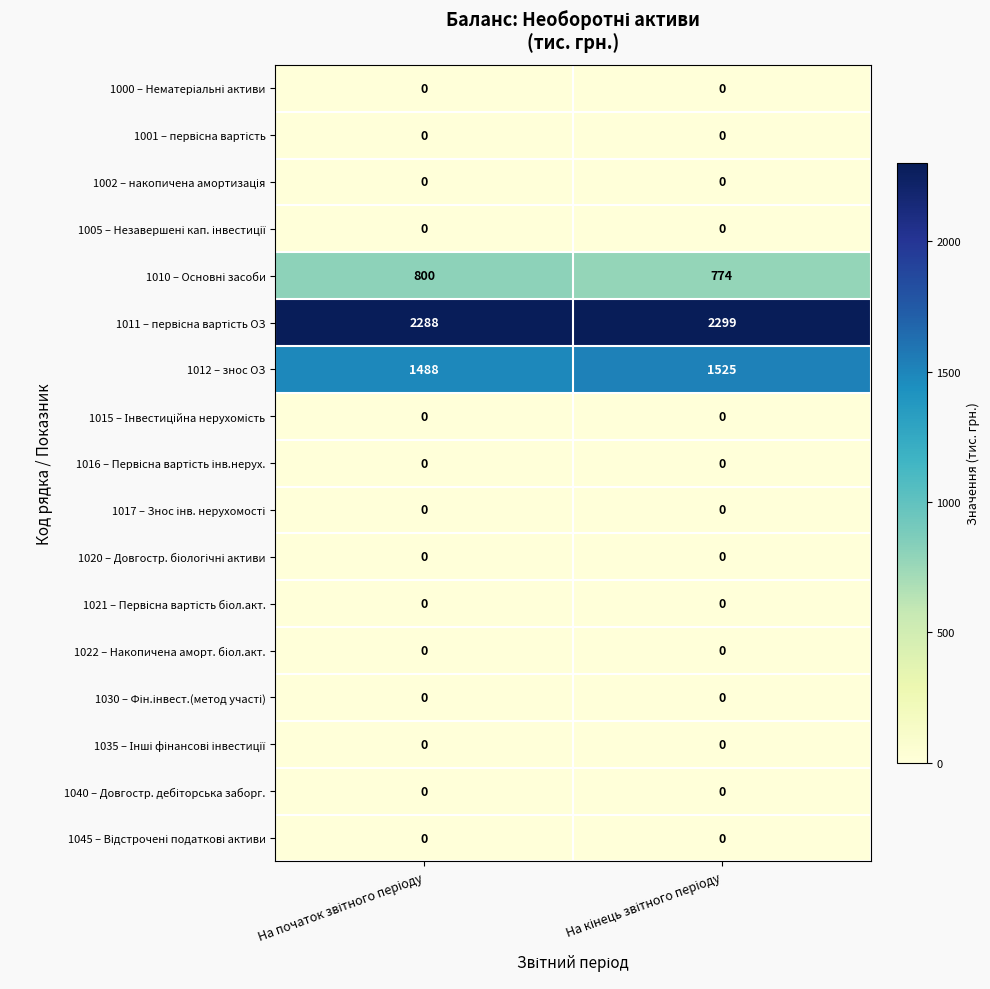

At how many categories does at least one series exceed 1818?

2